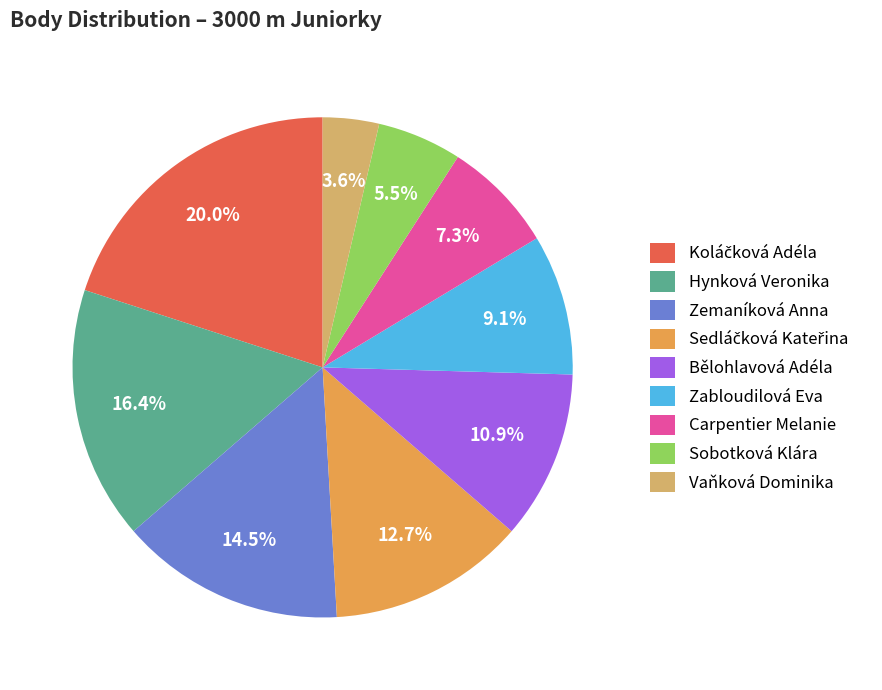

What percentage is the Carpentier Melanie slice, to the nearest percent?

7%